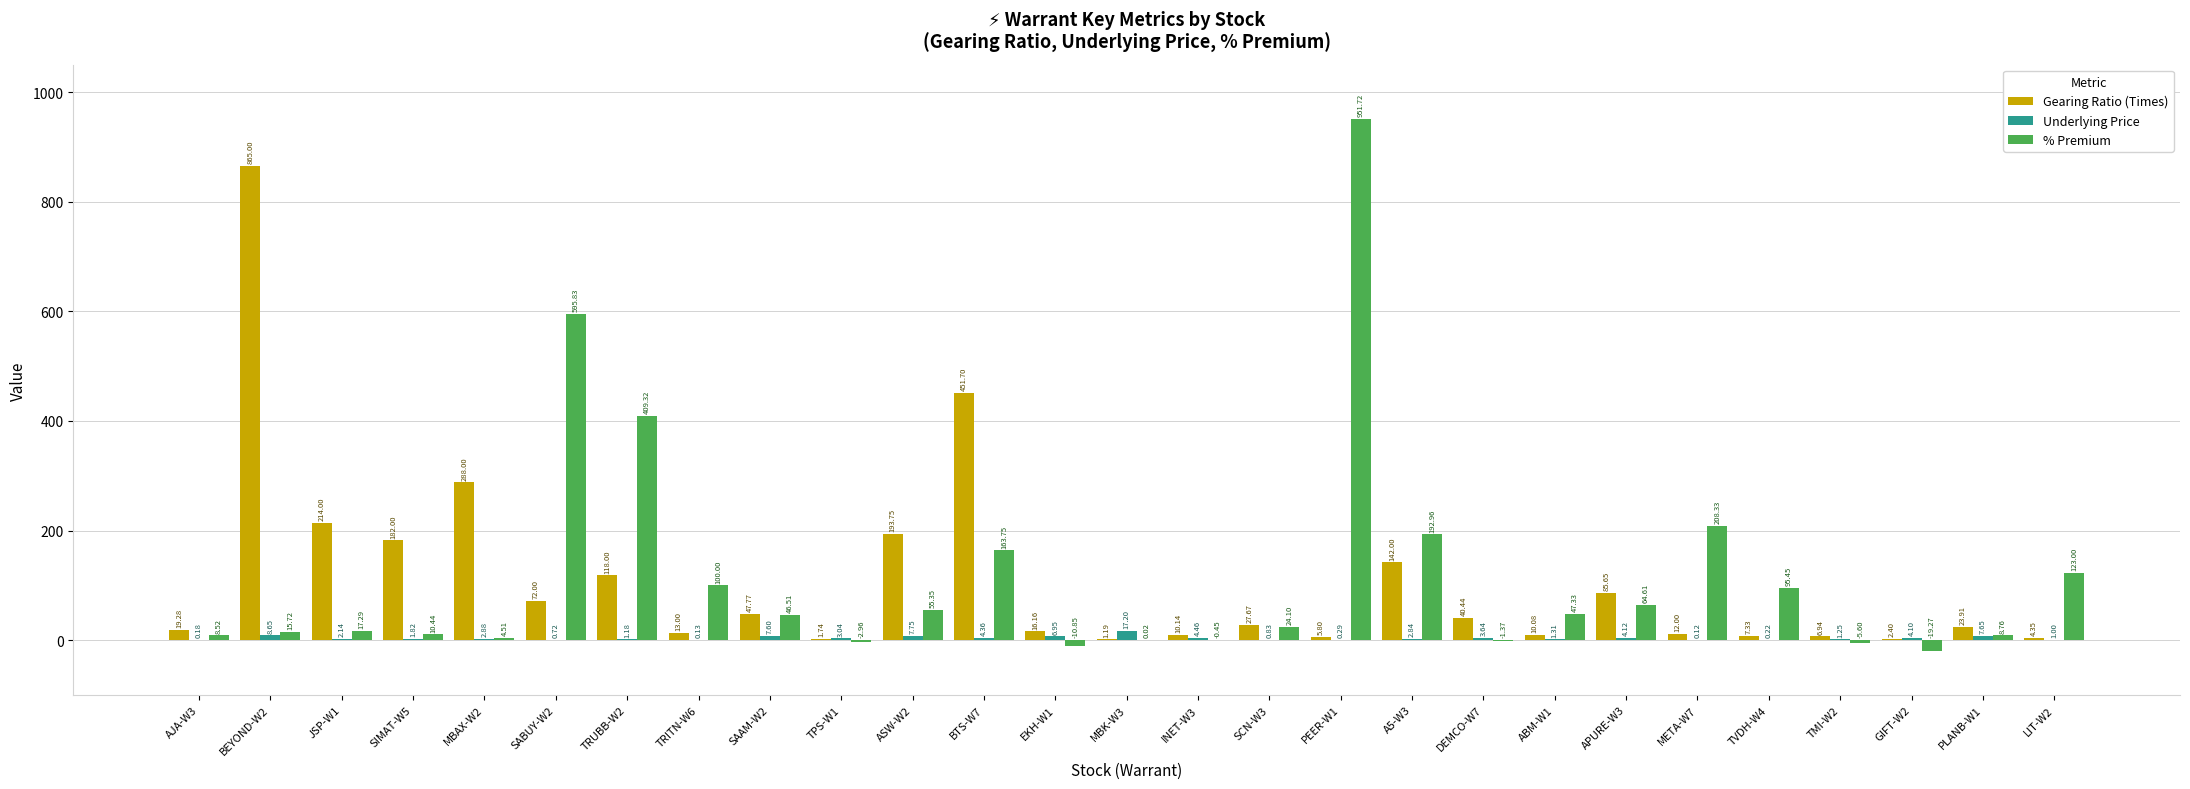

At which label does % Premium first exceed 24?

SABUY-W2